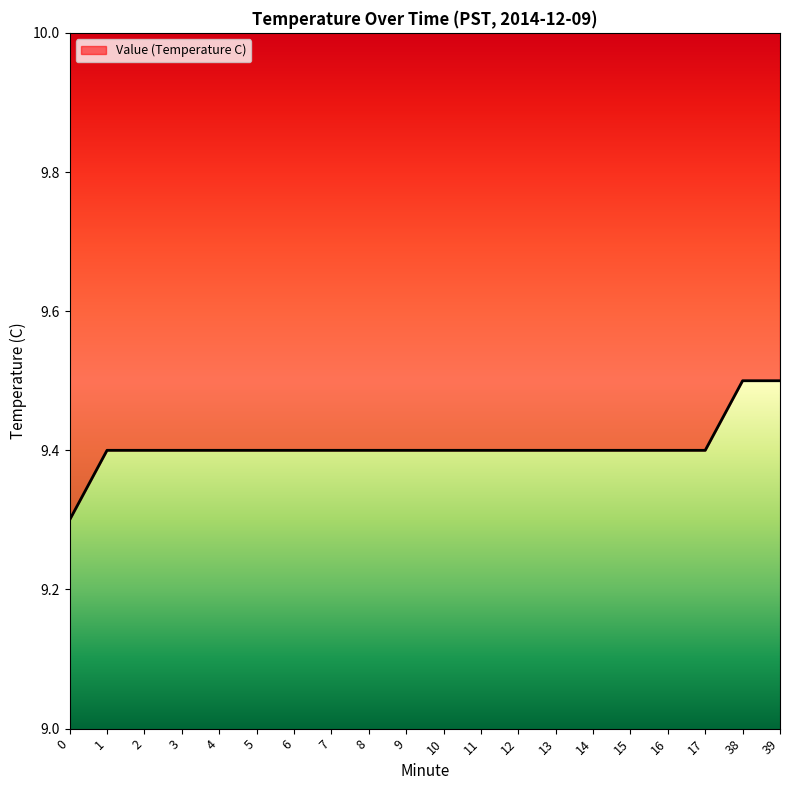

The value at 11 is 9.4. True or false?

True